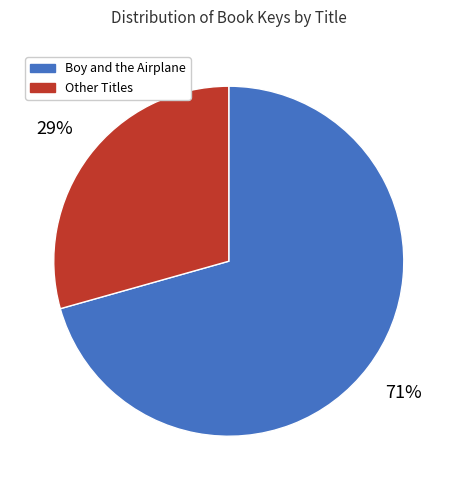

How many segments does this pie chart have?

2